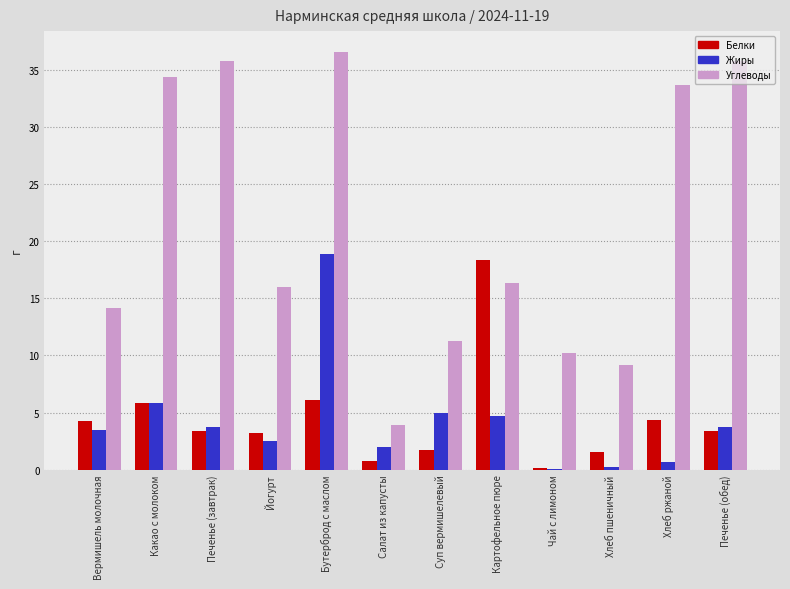

Which series changed the most between Какао с молоком and Картофельное пюре?

Углеводы